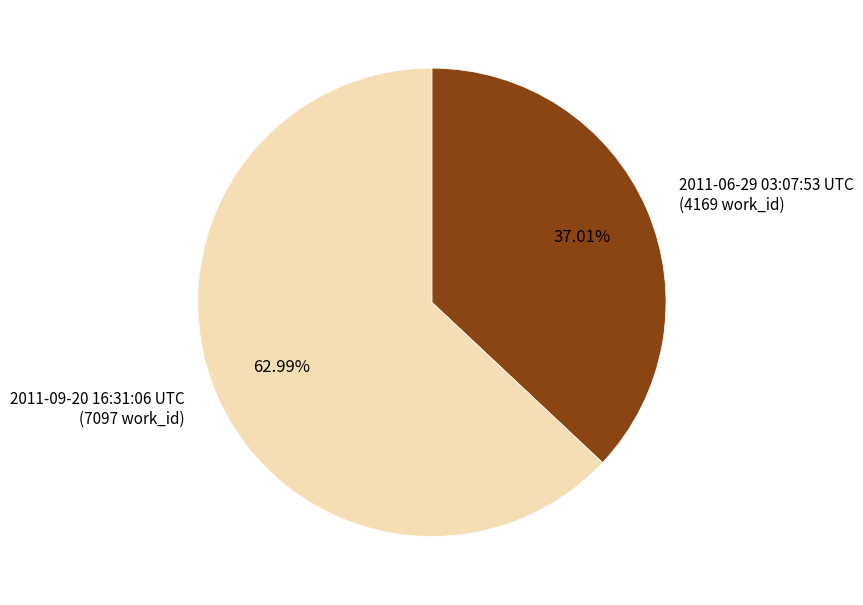

Which category has the biggest portion of the pie?

2011-09-20 16:31:06 UTC